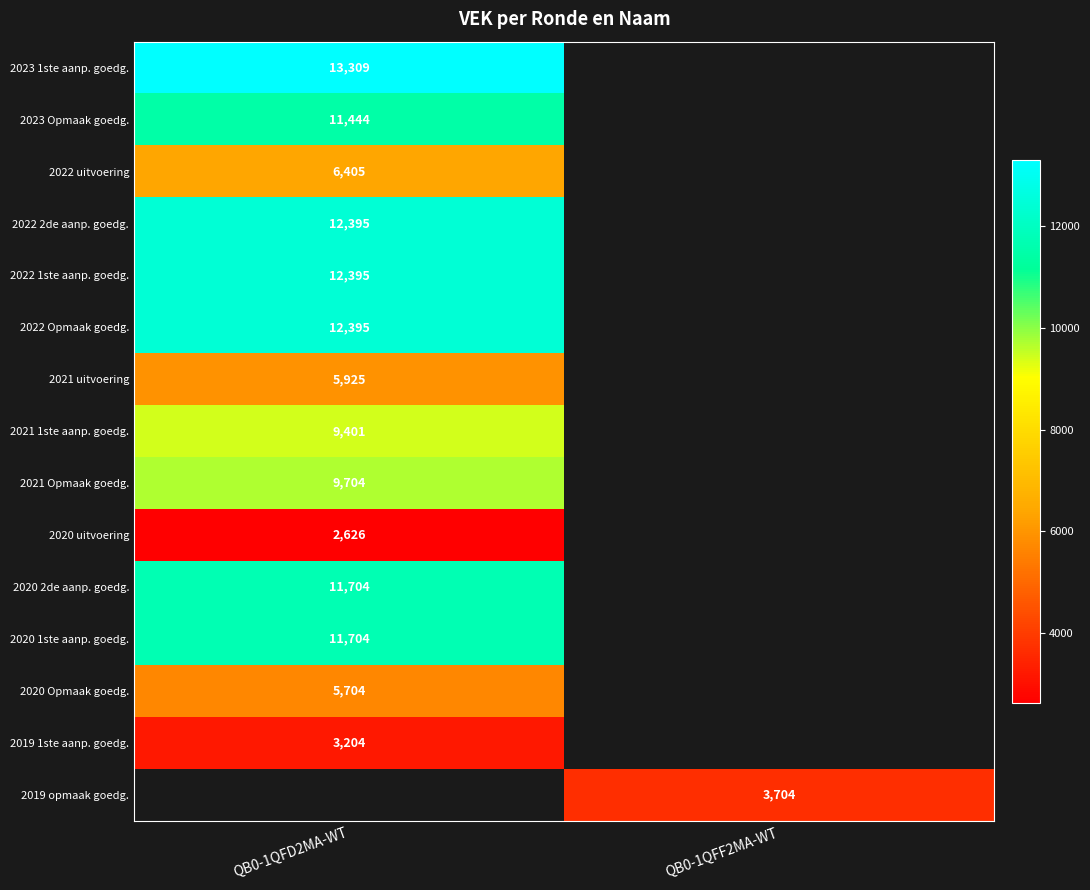

The 2020 1ste aanp. goedg. series shows 11704 at QB0-1QFD2MA-WT. True or false?

True